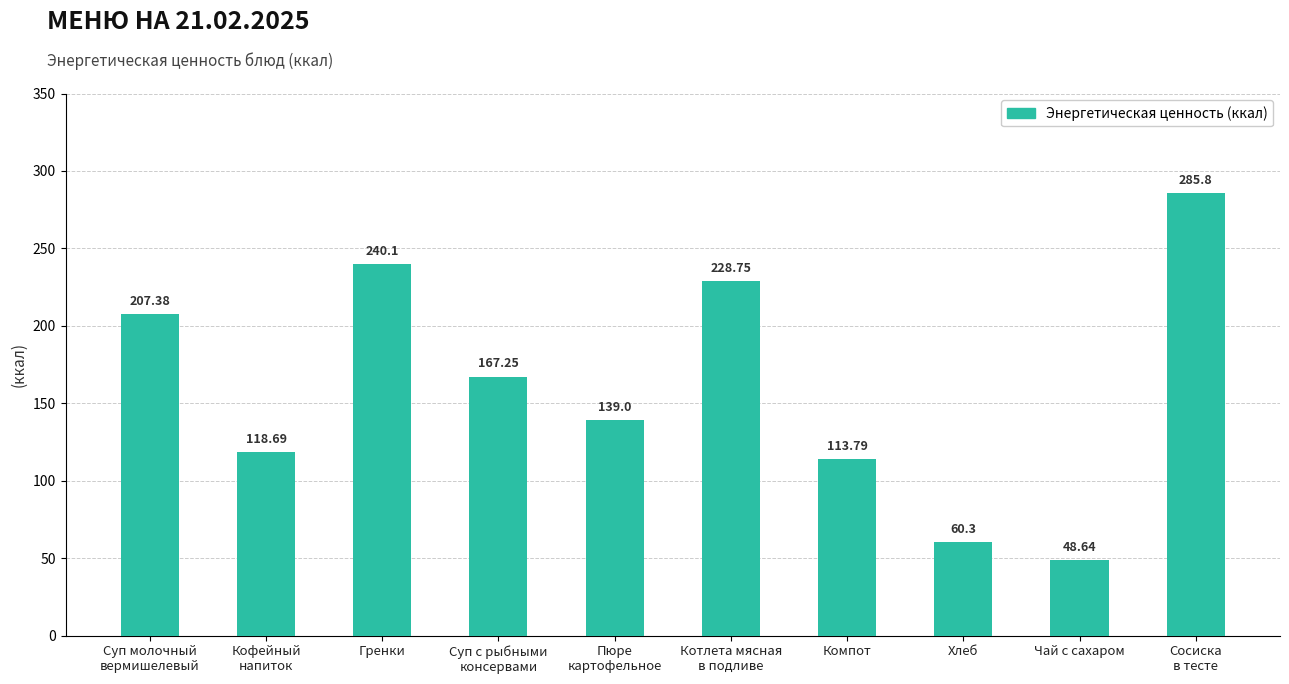

Where is the data nearest to the value 167?

Суп с рыбными
консервами